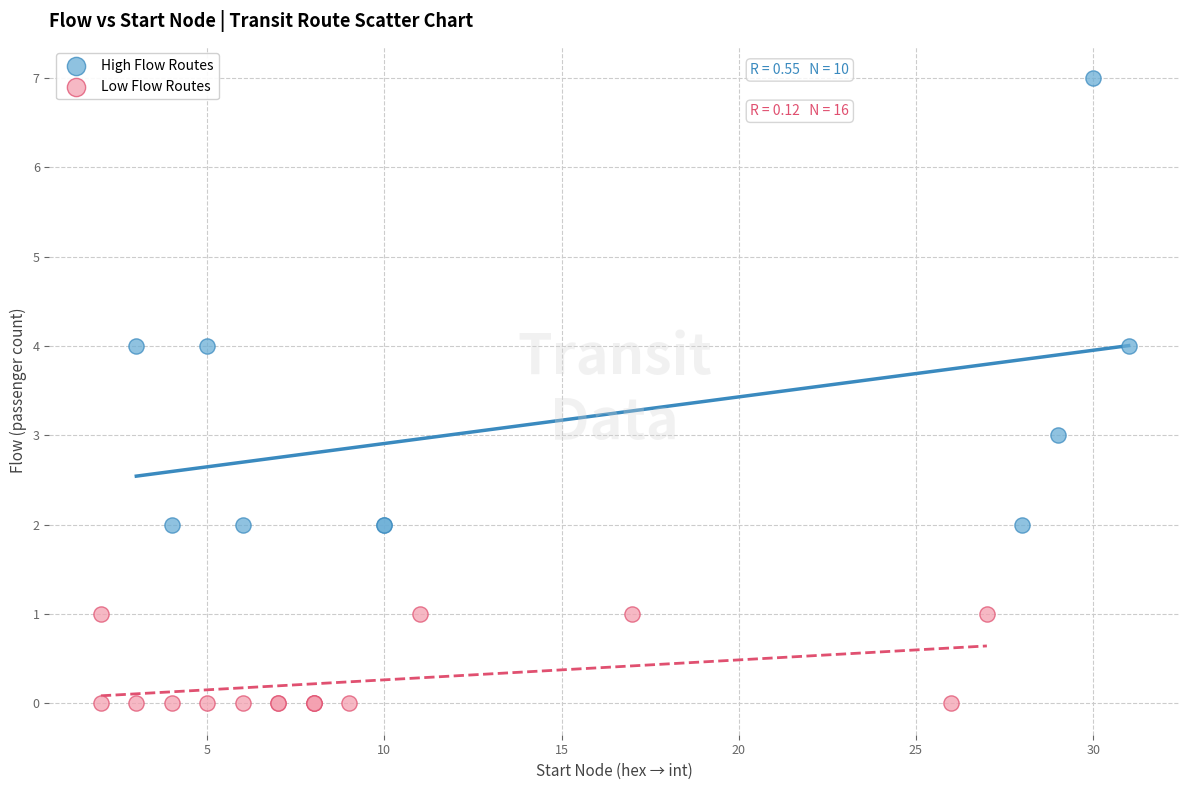

What are all the series names shown in the legend?

High Flow Routes, Low Flow Routes